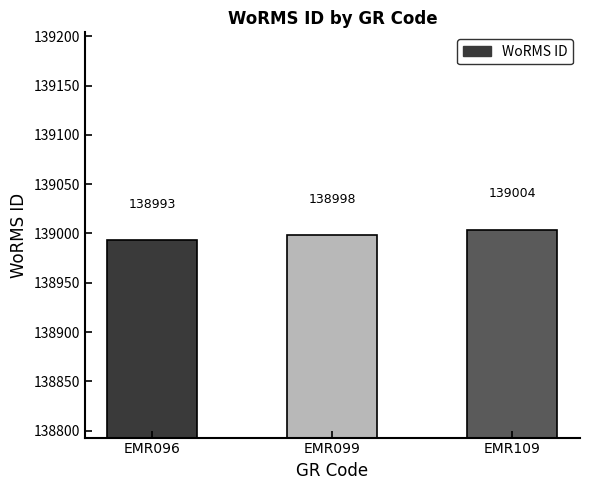

Does the chart contain stacked bars?

No